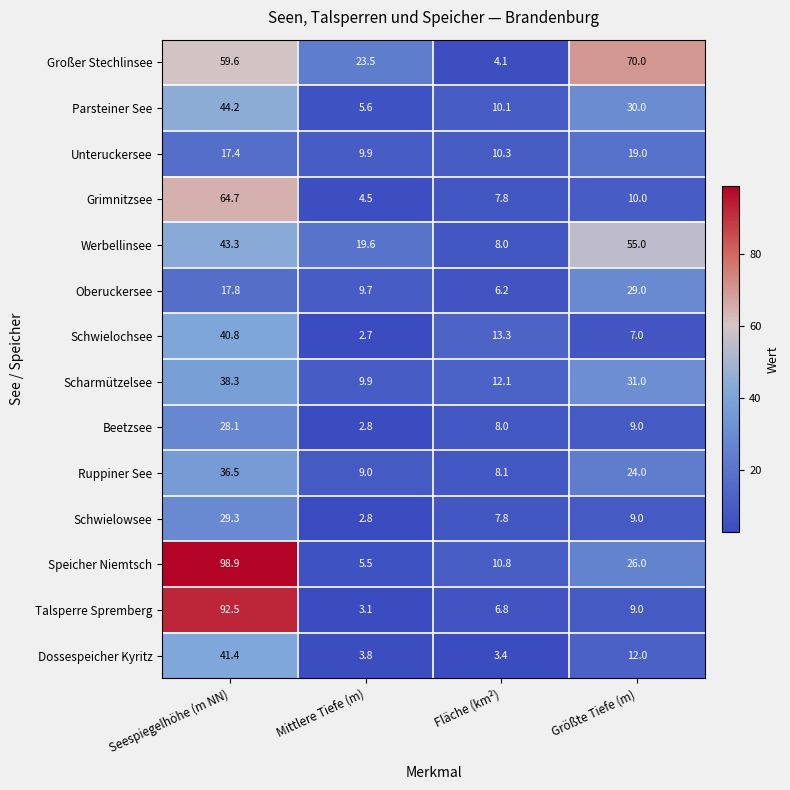

Which category has the lowest value across all series?

Mittlere Tiefe (m)